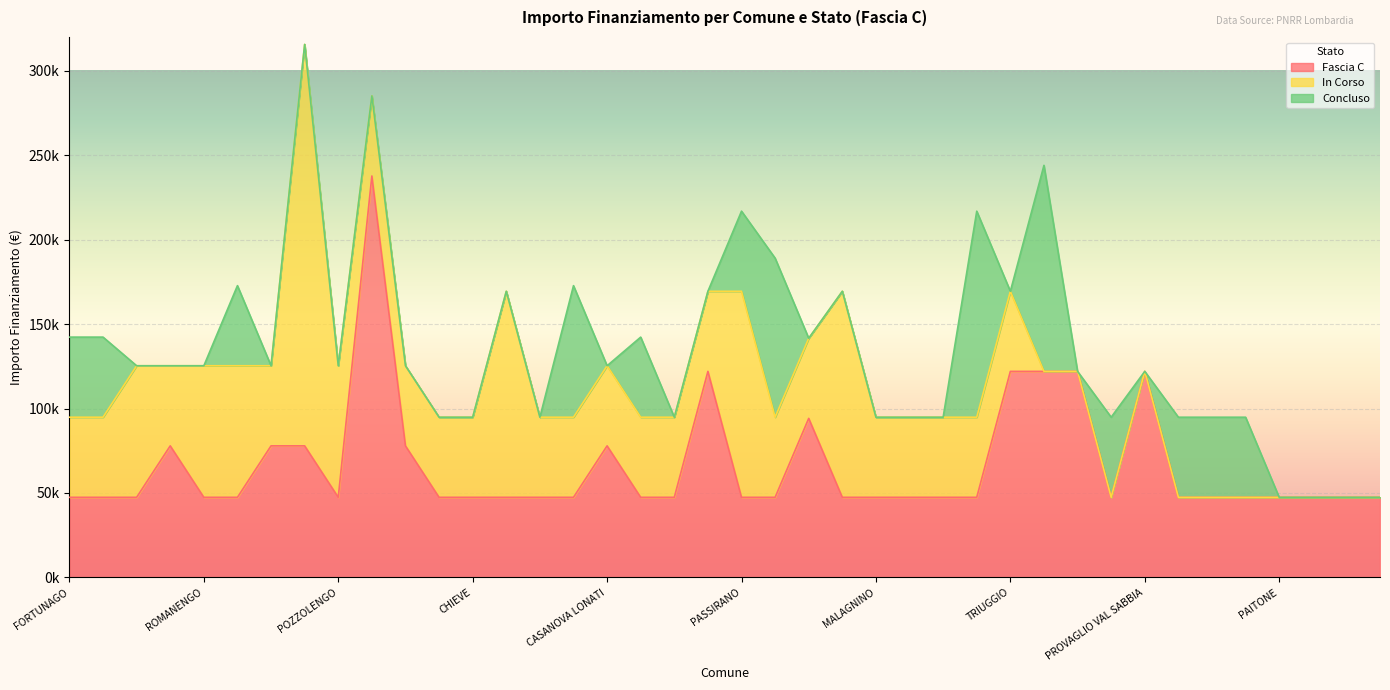

Is it true that Concluso equals -76352 at MONTICHIARI?

False